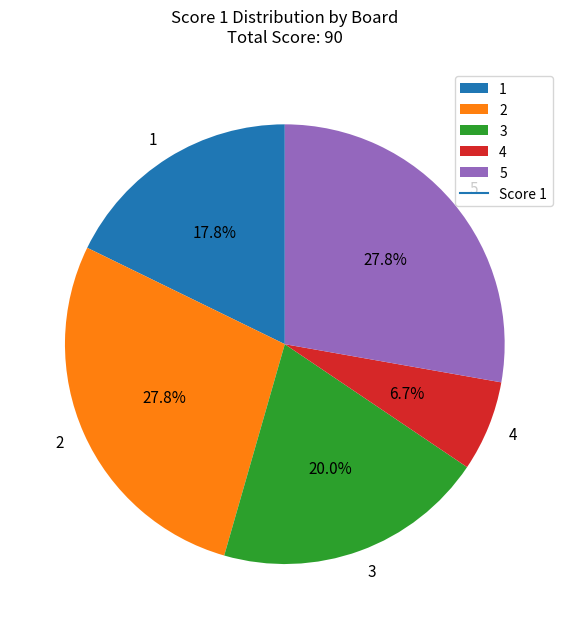

Which slice is the smallest?

4